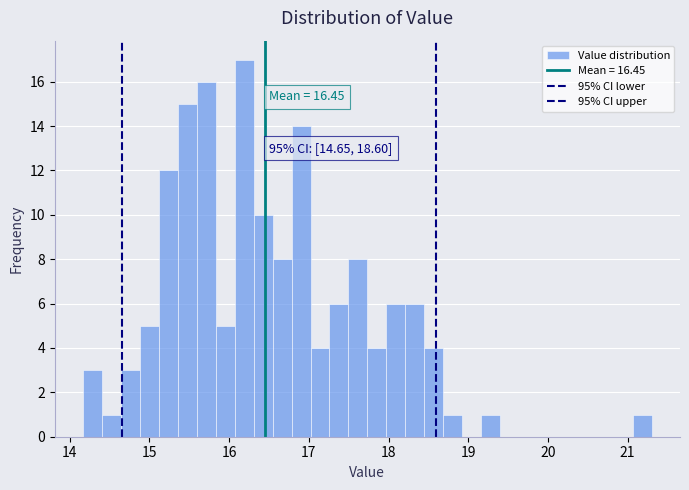

Around what value on the x-axis is the tallest bar? Give the approximate position of its centre, as read against the axis.

16.2